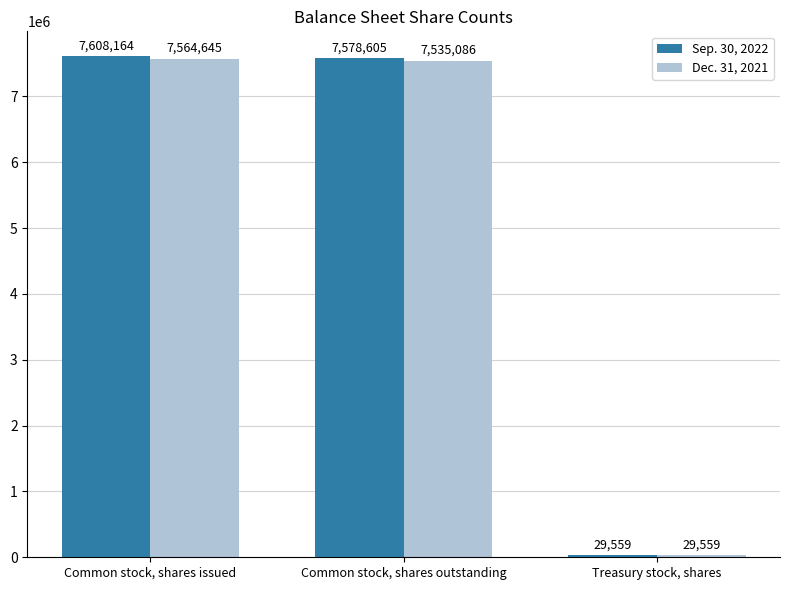

How many bars are there in each group?

2